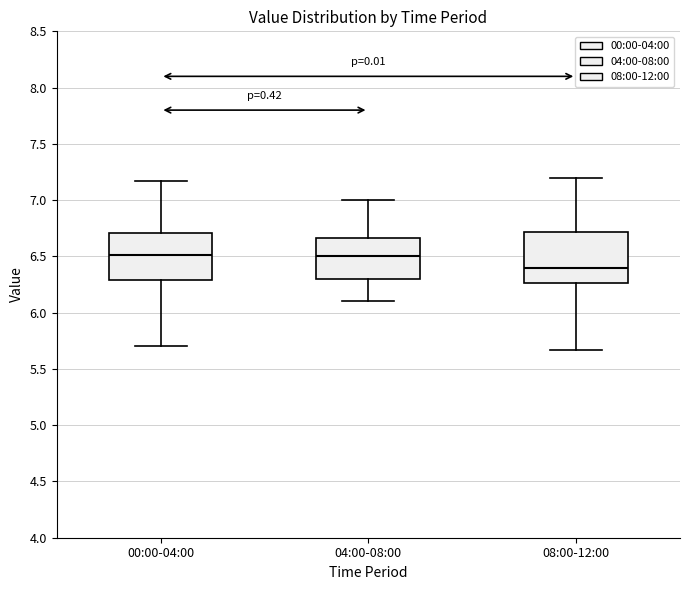

Reading left to right, transcribe this box plot: for each box, give where its median line is, the range the box spans, and where its two whiskers end, as read against the y-axis. The values are not printed on the chart, so give them approximately, as read against the axis.

00:00-04:00: median 6.50, box 6.30 to 6.70, whiskers 5.70 to 7.15
04:00-08:00: median 6.50, box 6.30 to 6.65, whiskers 6.10 to 7.00
08:00-12:00: median 6.40, box 6.25 to 6.70, whiskers 5.65 to 7.20